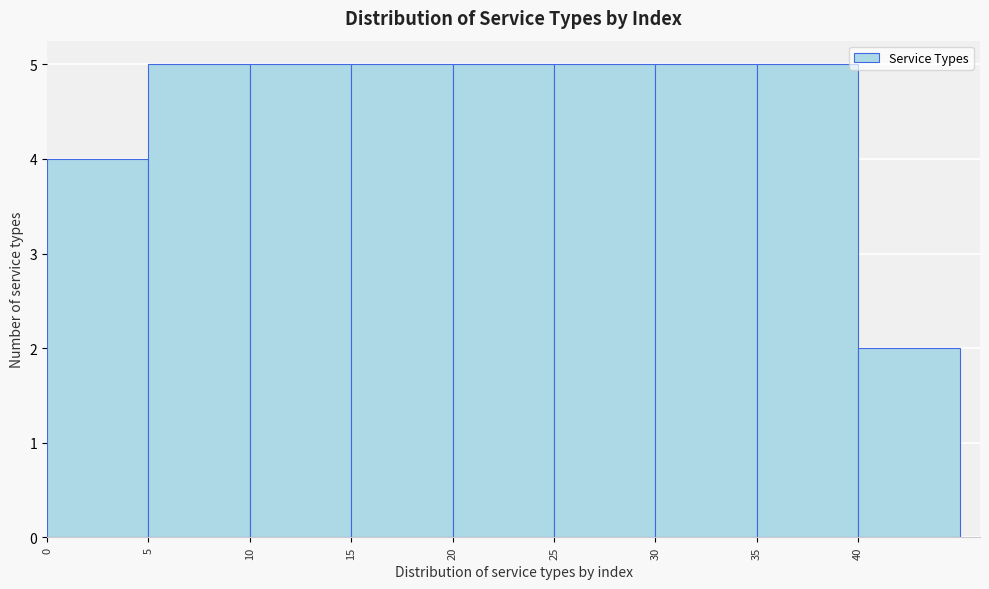

Reading left to right, transcribe this chart: for each bar, give the range it covers on the x-axis and its height. The values are not printed on the chart, so give them approximately, as read against the axis.

0 to 5: 4
5 to 10: 5
10 to 15: 5
15 to 20: 5
20 to 25: 5
25 to 30: 5
30 to 35: 5
35 to 40: 5
40 to 45: 2